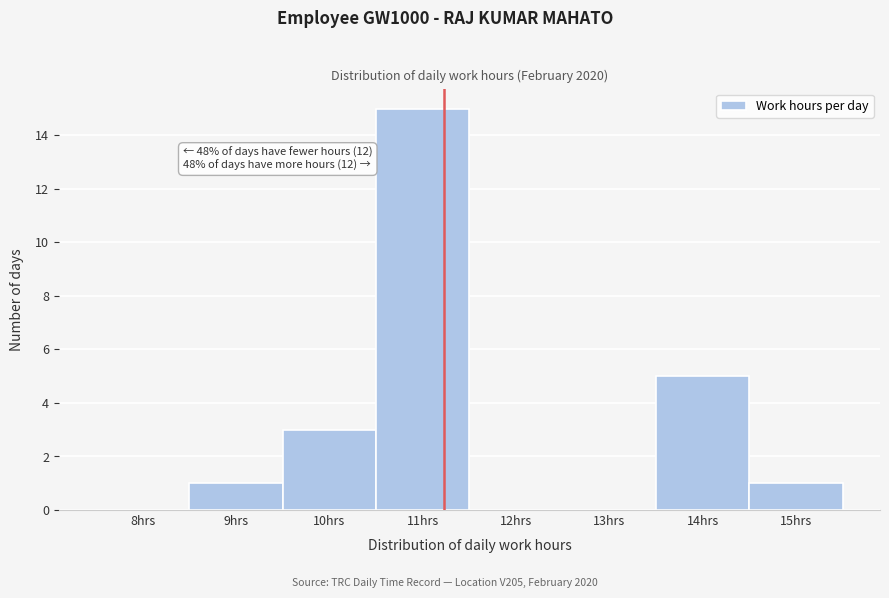

Reading left to right, extract all data points from this chart.

8hrs=0	9hrs=1	10hrs=3	11hrs=15	12hrs=0	13hrs=0	14hrs=5	15hrs=1